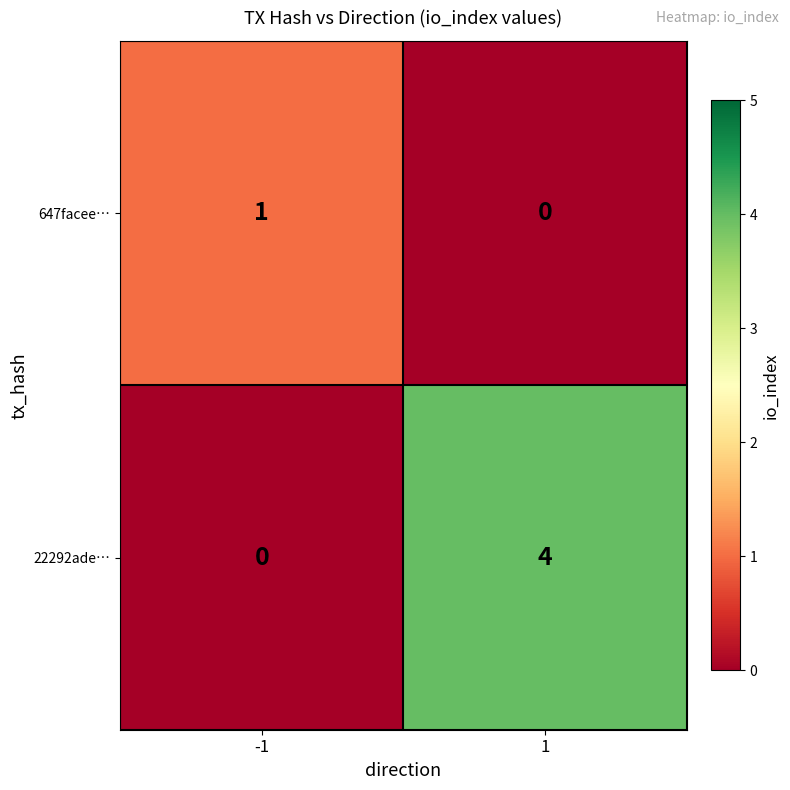

True or false: 22292ade… has a value of 2 at 1.

False